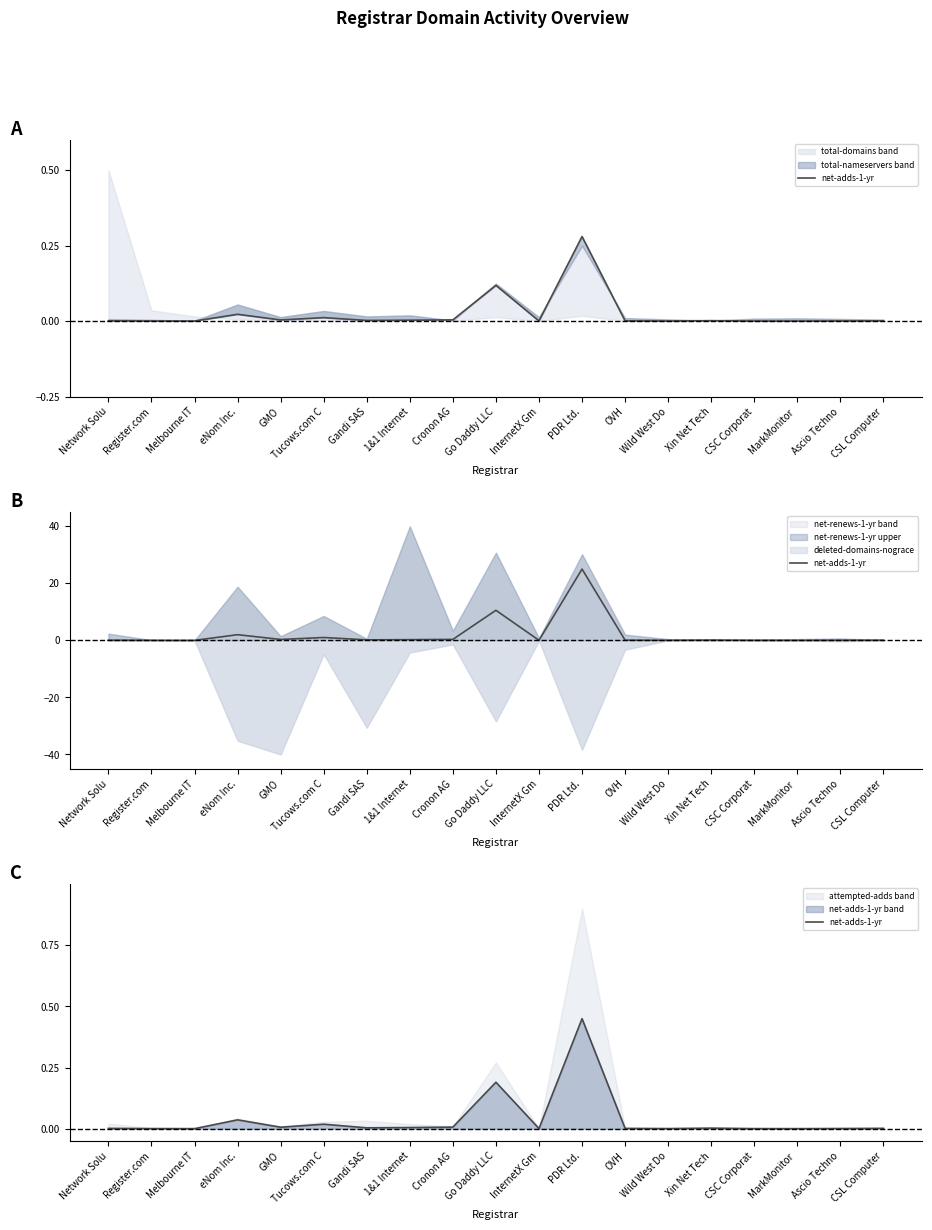

List the labels in order of value, smallest first.

Melbourne IT, MarkMonitor , CSC Corporat, Register.com, Wild West Do, InternetX Gm, Ascio Techno, Network Solu, OVH, CSL Computer, Xin Net Tech, Gandi SAS, 1&1 Internet, GMO, Cronon AG, Tucows.com C, eNom Inc., Go Daddy LLC, PDR Ltd.